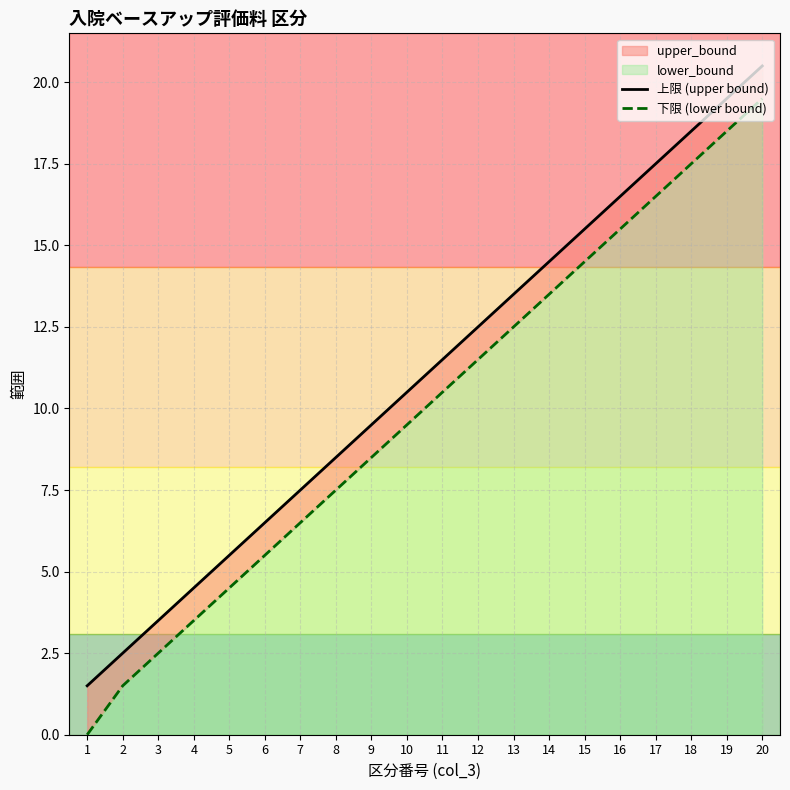

Count the number of categories in the chart.

20